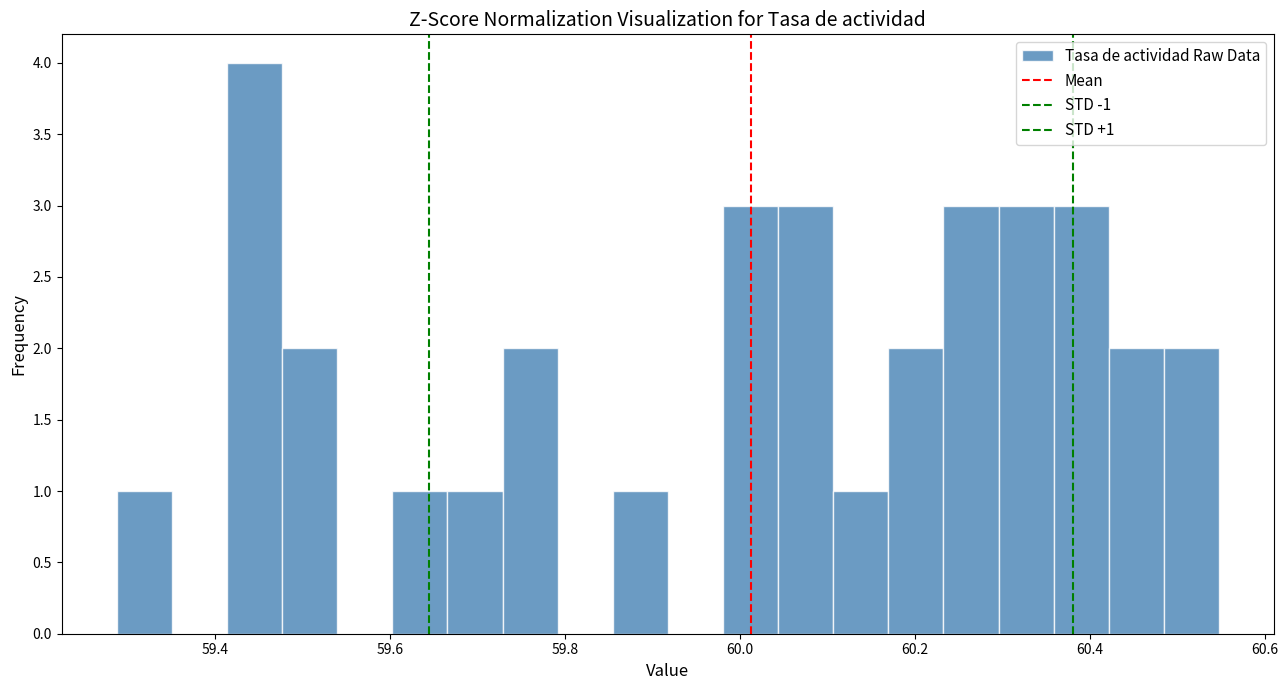

Around what value on the x-axis is the tallest bar? Give the approximate position of its centre, as read against the axis.

59.44